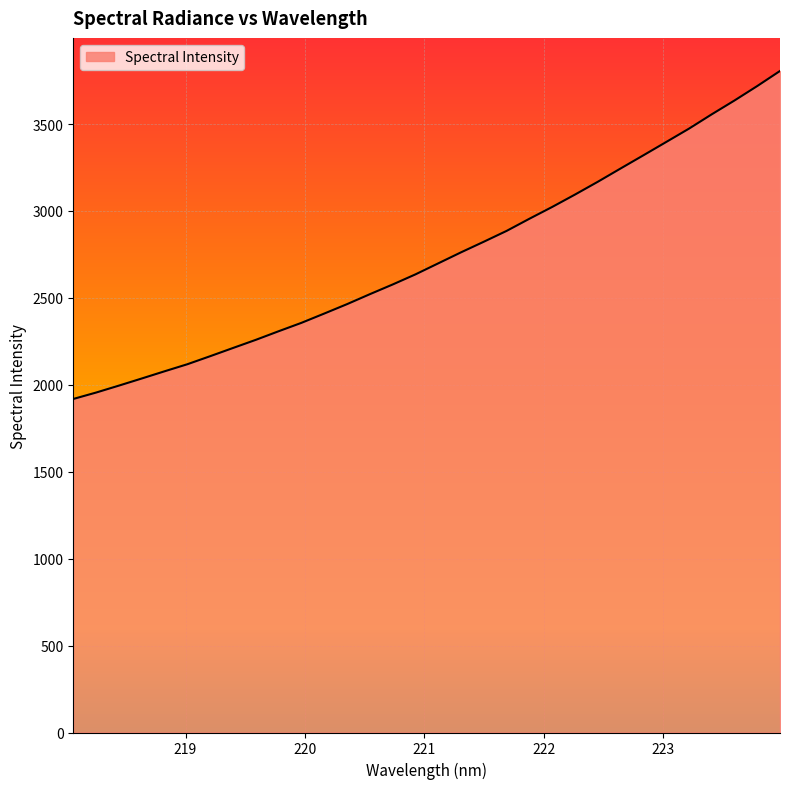

What is the greatest value displayed?

3805.1